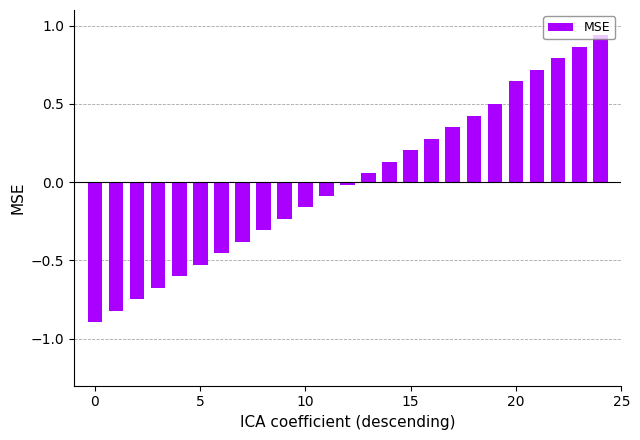

What is the smallest value displayed?

-0.9